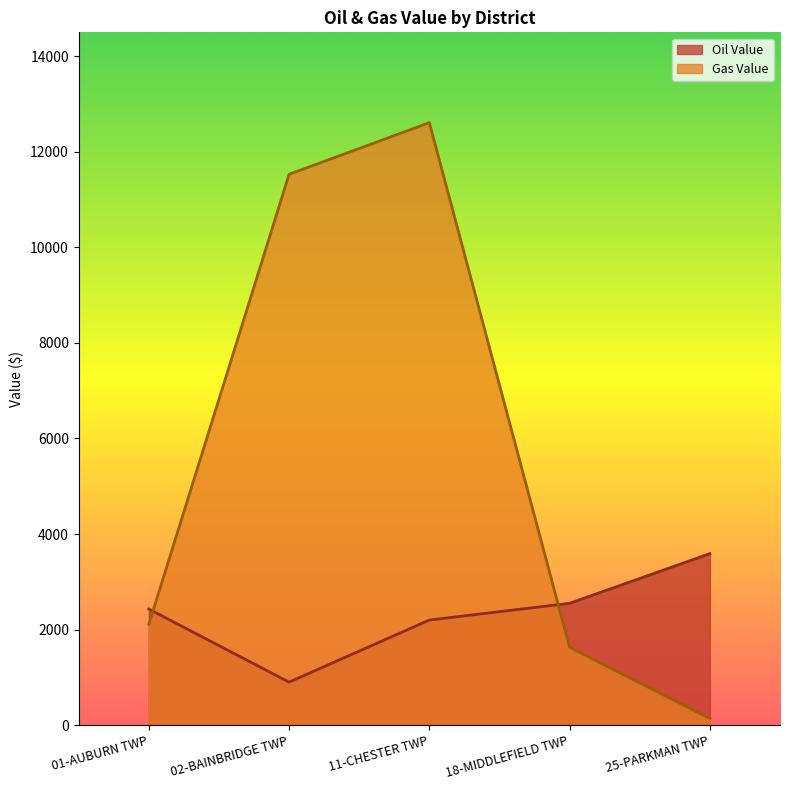

What is the average value of the Gas Value series?

5604